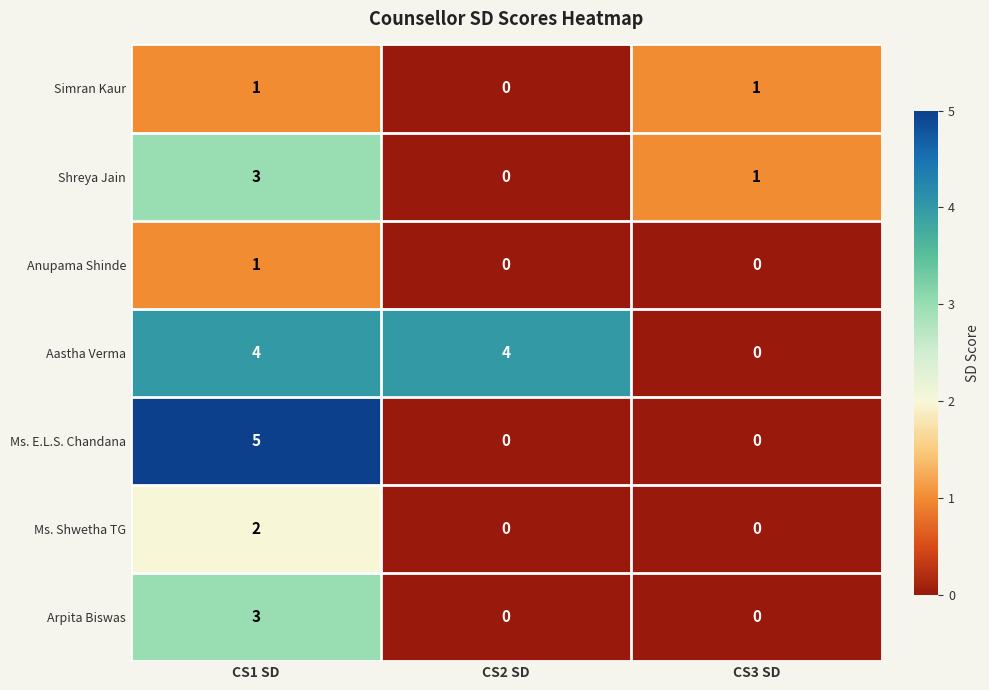

Is it true that Ms. Shwetha TG equals 1 at CS3 SD?

False